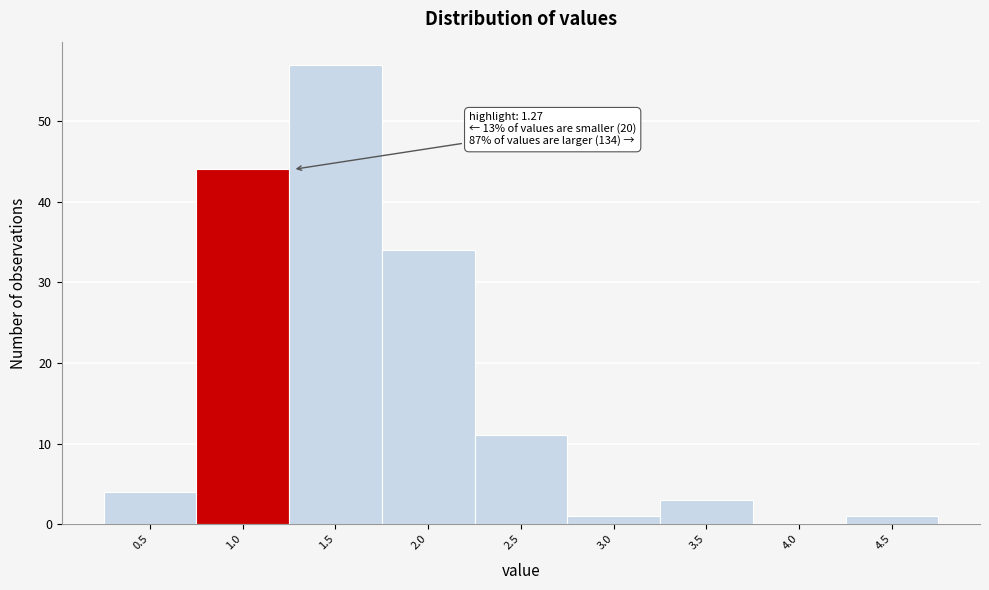

Reading right to left, what are all the values shown in this chart?

4.5=1	4.0=0	3.5=3	3.0=1	2.5=11	2.0=34	1.5=57	1.0=44	0.5=4